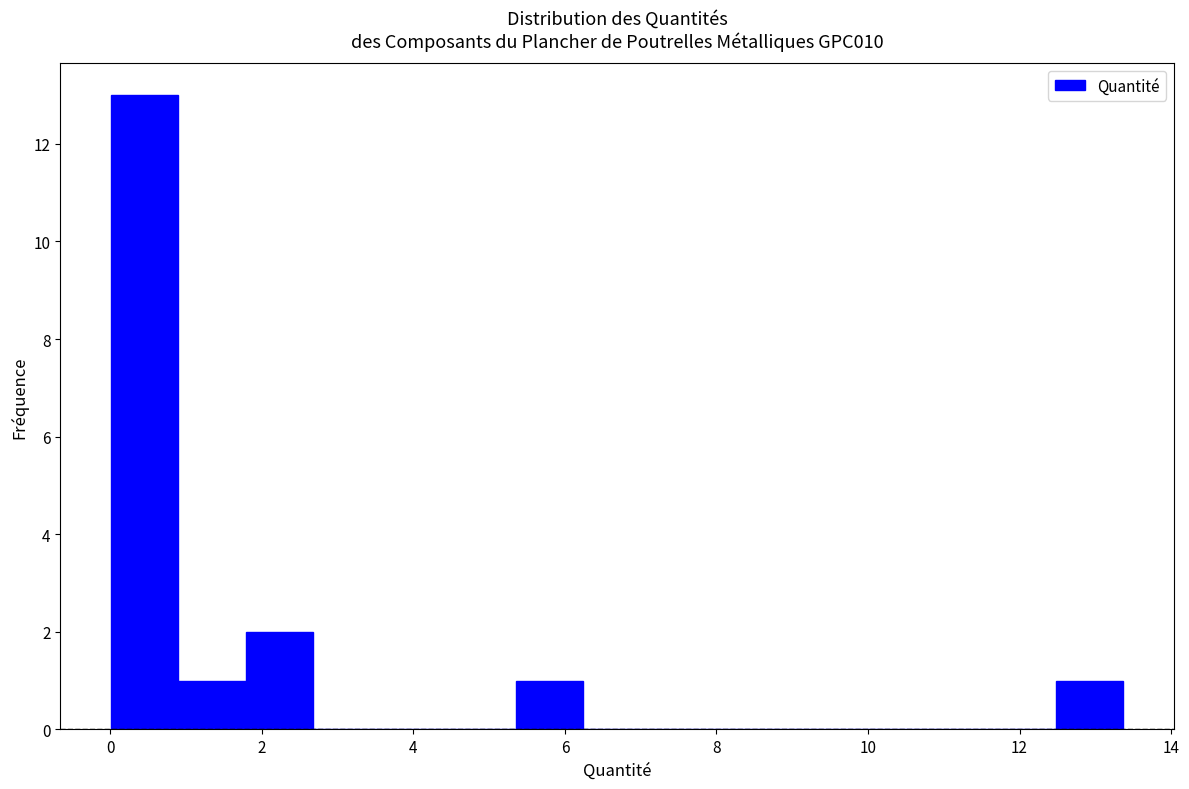

Over which range of the x-axis is the bar tallest?

0.0 to 1.0